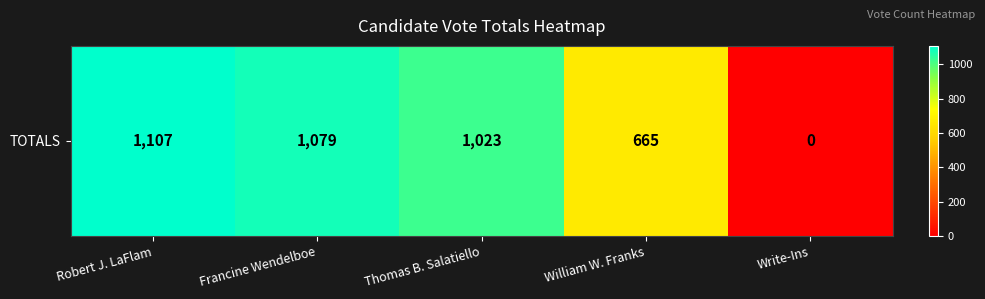

Where is the data nearest to the value 553?

William W. Franks